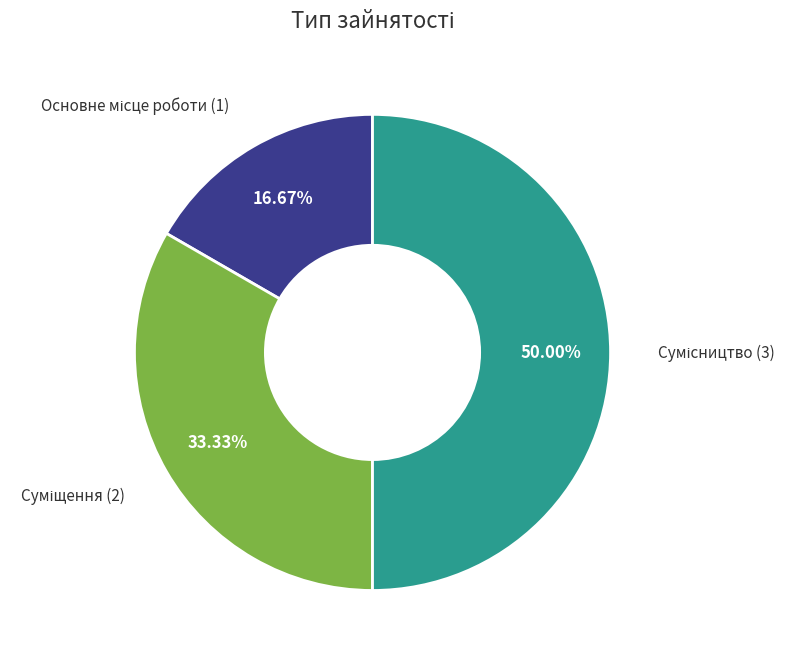

To the nearest percent, what is the average slice percentage?

33%